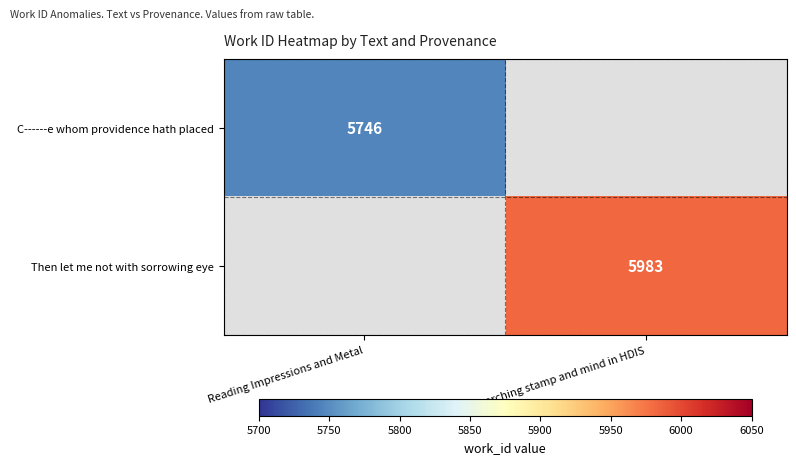

Is the value of C------e whom providence hath placed at Reading Impressions and Metal greater than the value of Then let me not with sorrowing eye at Searching stamp and mind in HDIS?

No